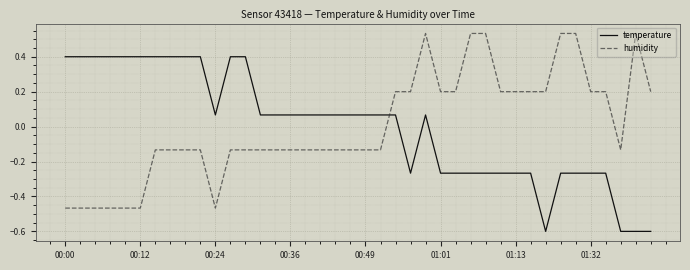

True or false: humidity and temperature intersect in this chart.

True